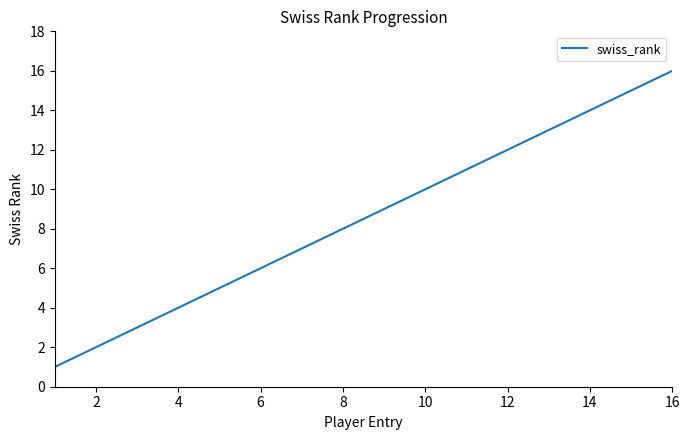

What is the difference between the maximum and minimum values?

15